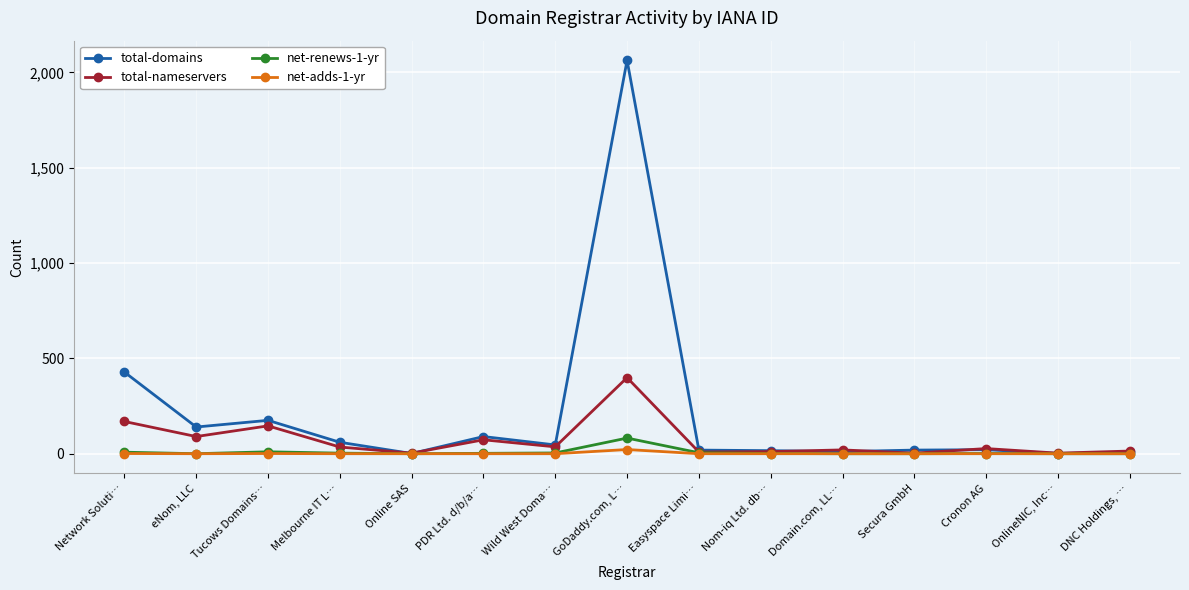

The value of total-domains at PDR Ltd. d/b/a… is 90. True or false?

True